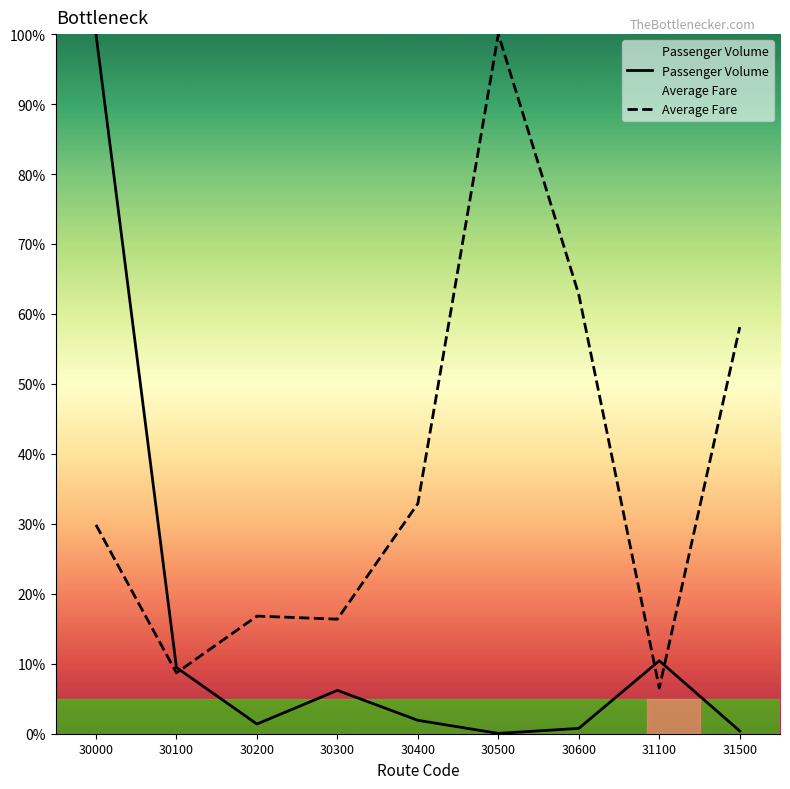

Read the Passenger Volume value at 30200.

1.4